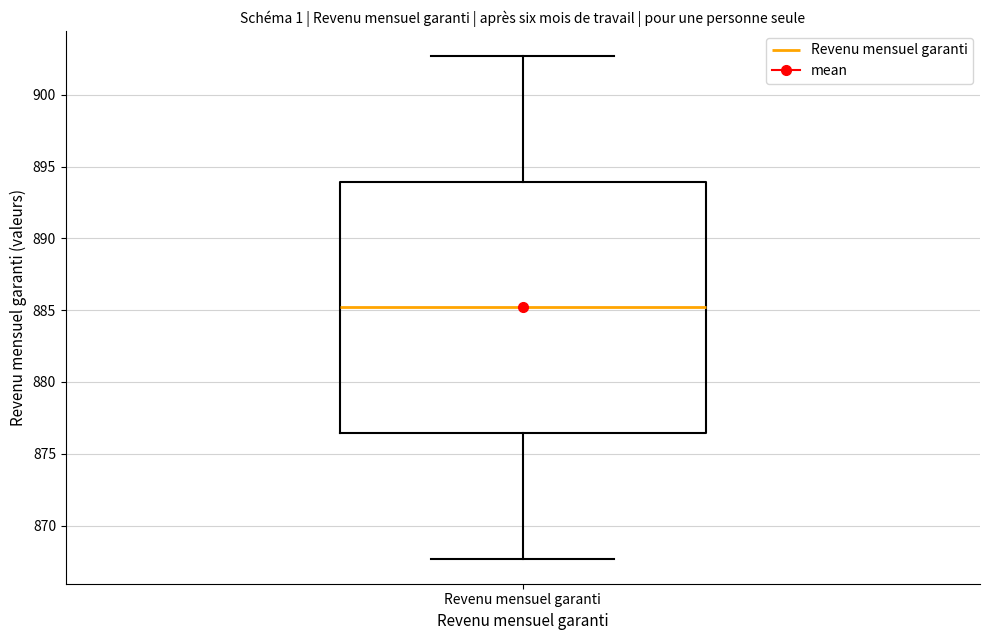

Where is the lower edge of the box for Revenu mensuel garanti on the y-axis? The values are not printed on the chart, so give them approximately, as read against the axis.

876.5